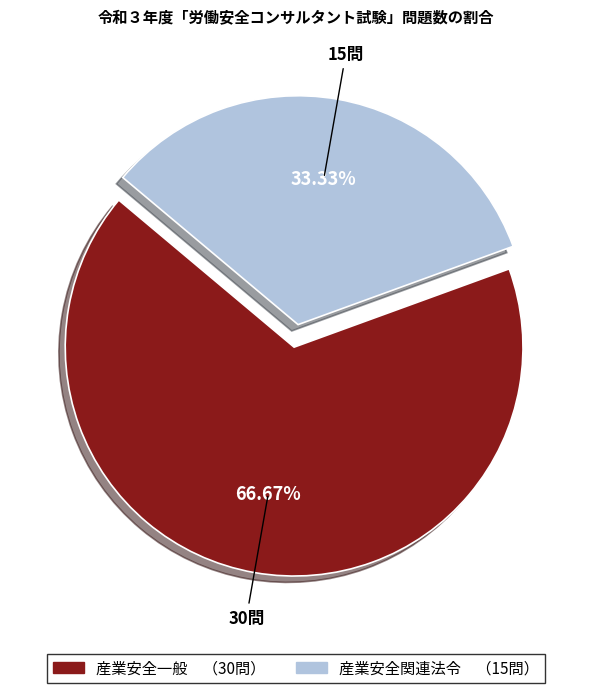

To the nearest percent, what is the difference between the 産業安全一般 and 産業安全関連法令 slice percentages?

33%